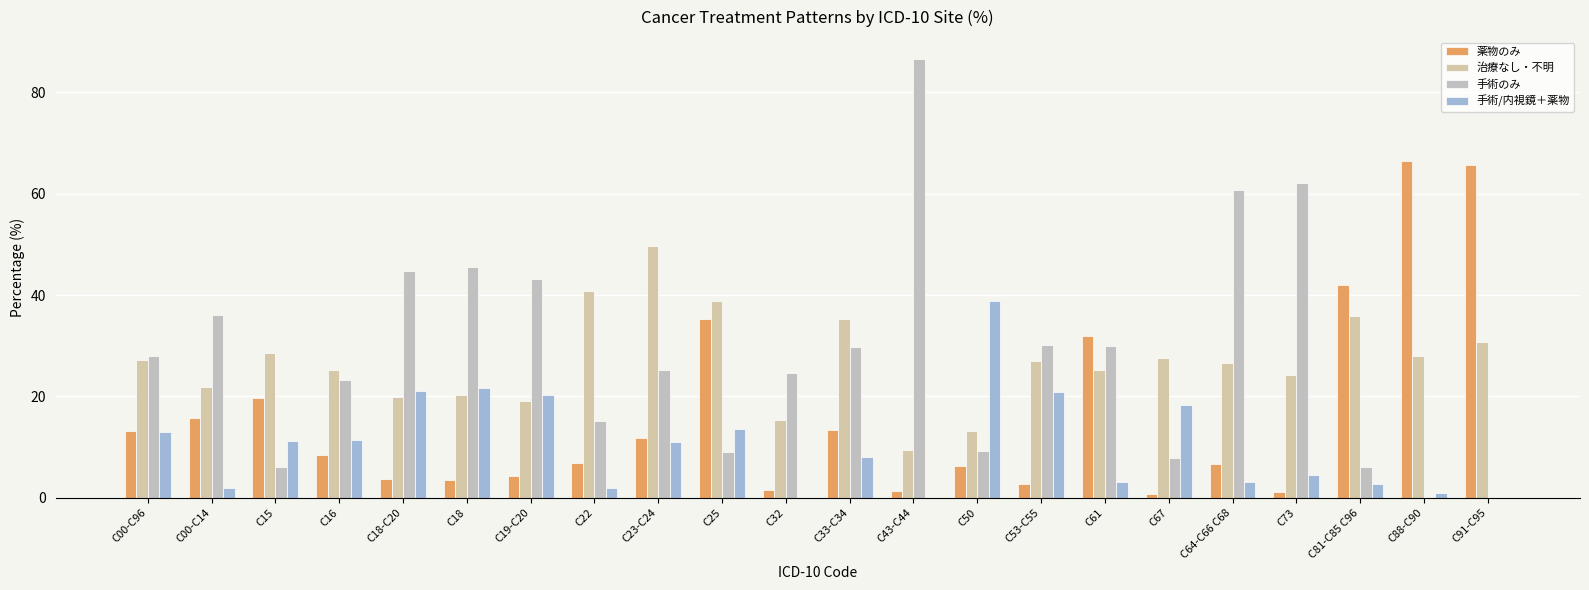

List the series in order of their peak value, lowest first.

手術/内視鏡＋薬物, 治療なし・不明, 薬物のみ, 手術のみ